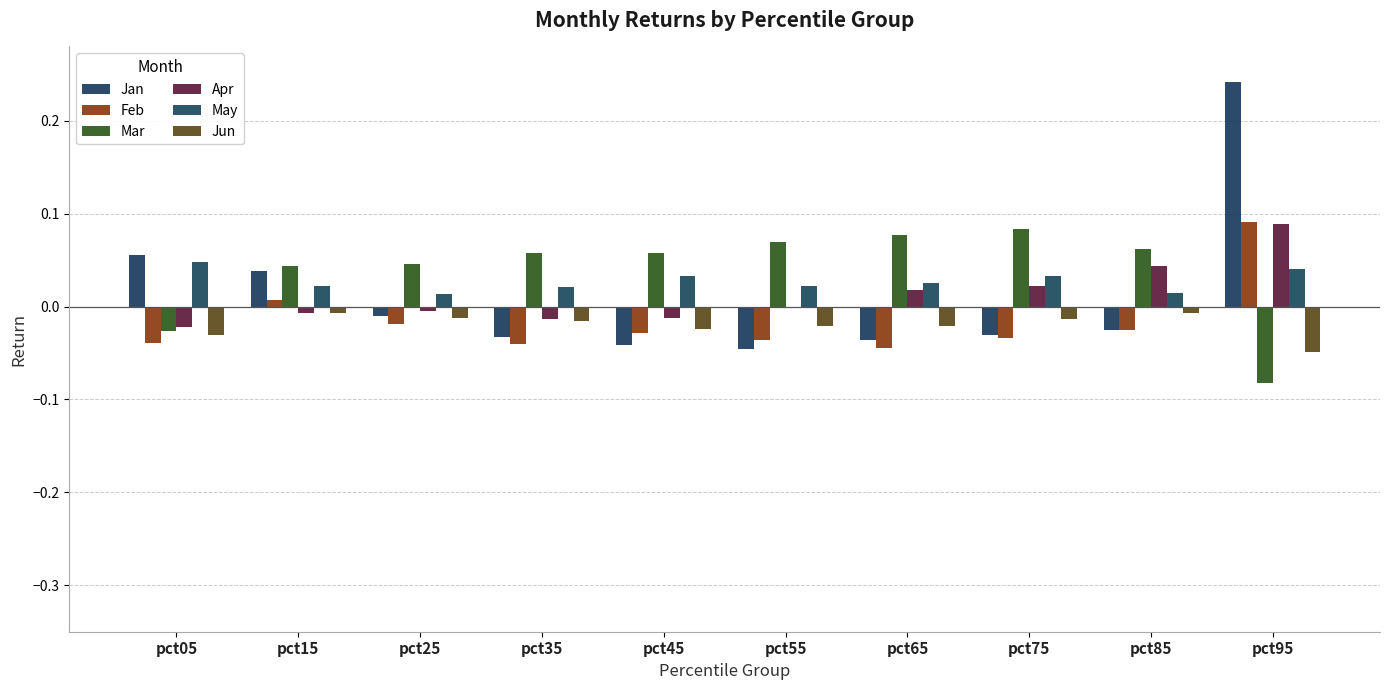

How many groups of bars are there?

10